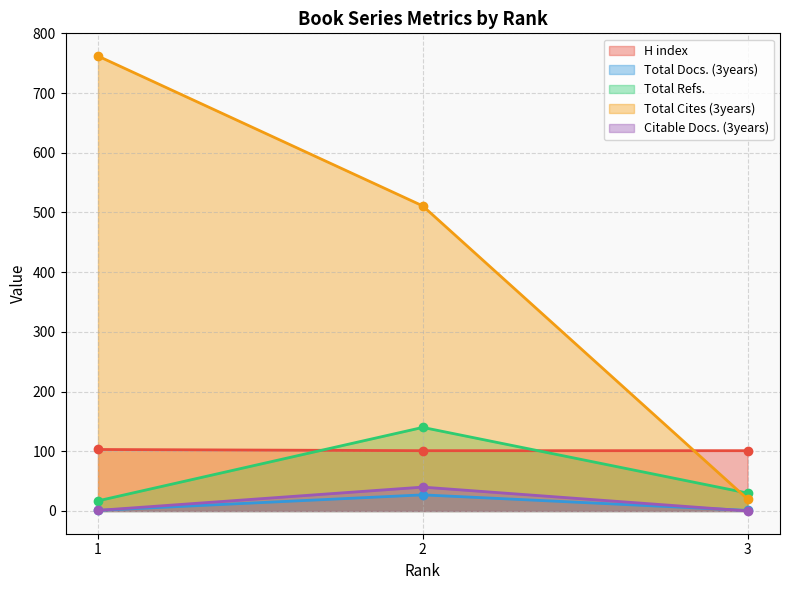

What is the greatest value displayed?

762